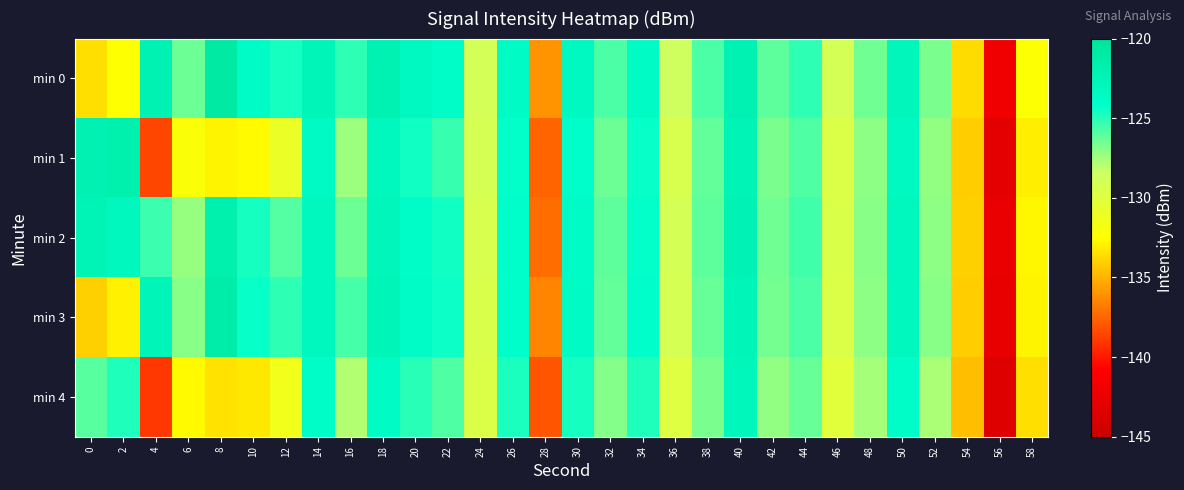

What is the difference between the highest and lowest values at 8?

12.5